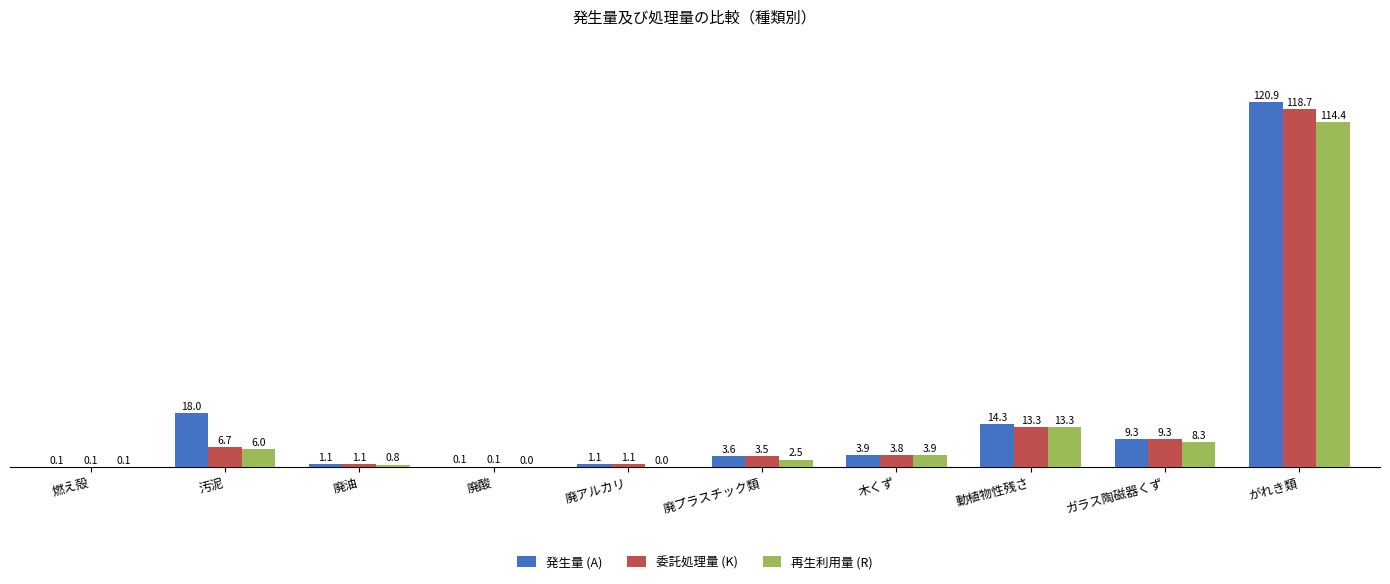

Where is 再生利用量 (R) nearest to the value 57?

動植物性残さ